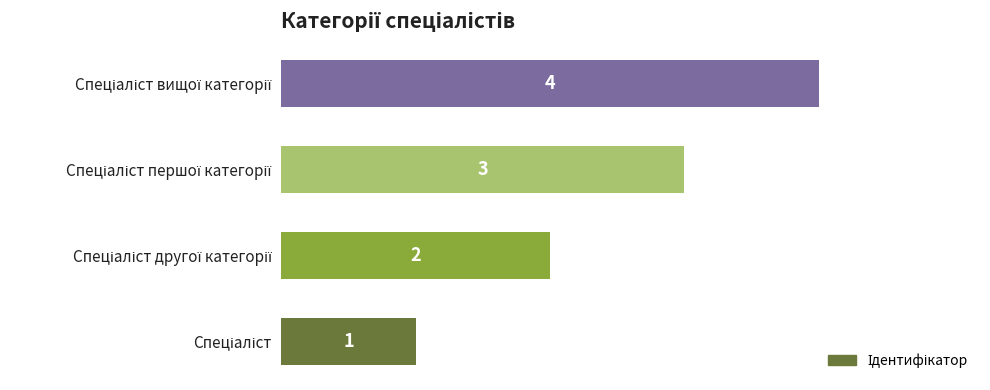

What is the difference between the maximum and minimum values?

3